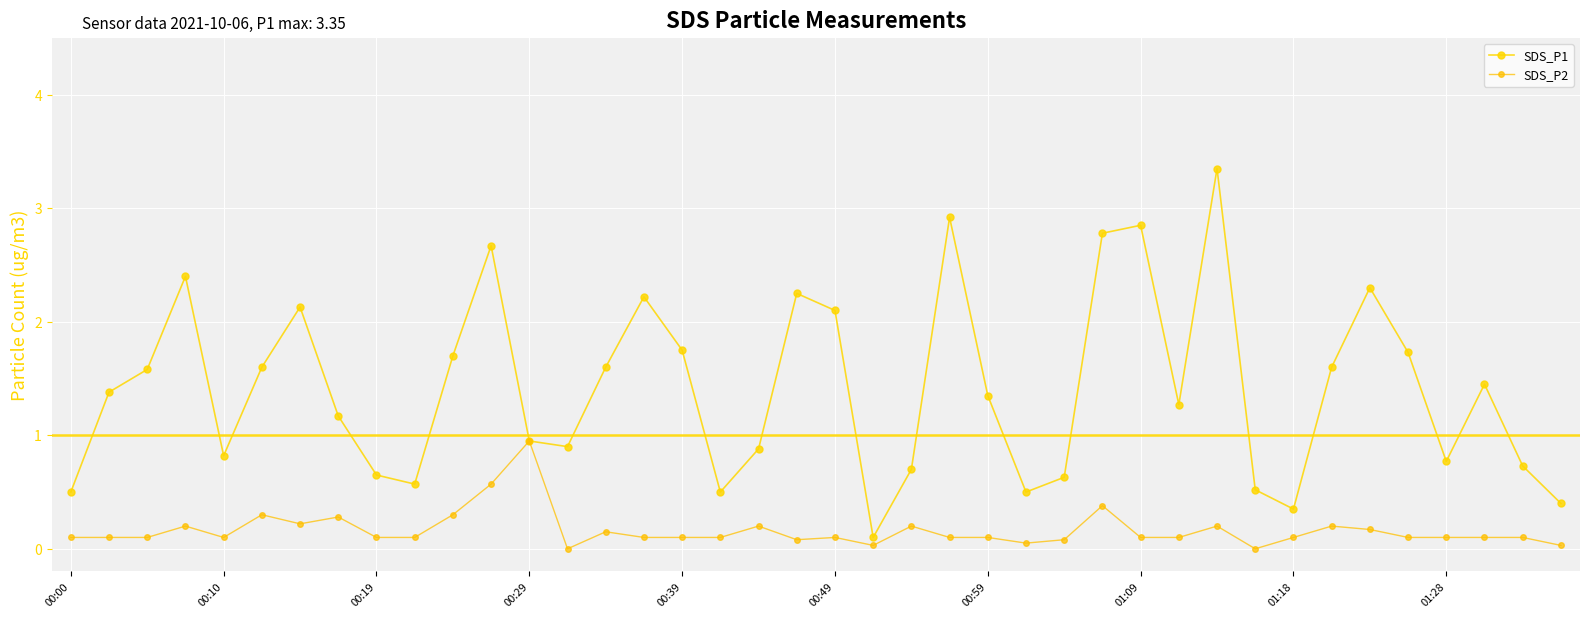

How many lines are shown in the chart?

2